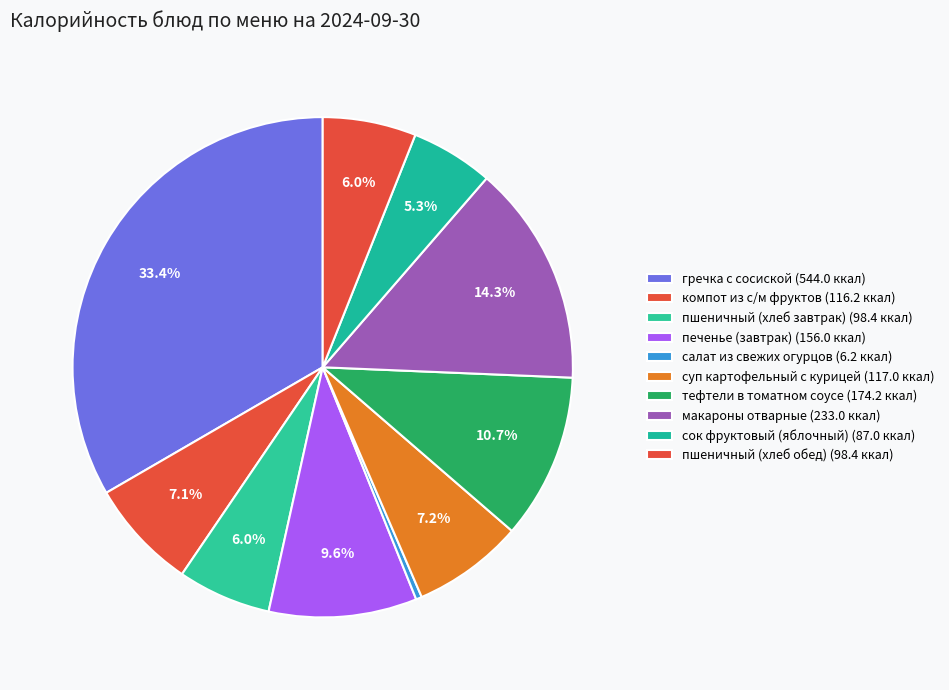

To the nearest percent, what is the combined percentage of сок фруктовый (яблочный) and макароны отварные?

20%